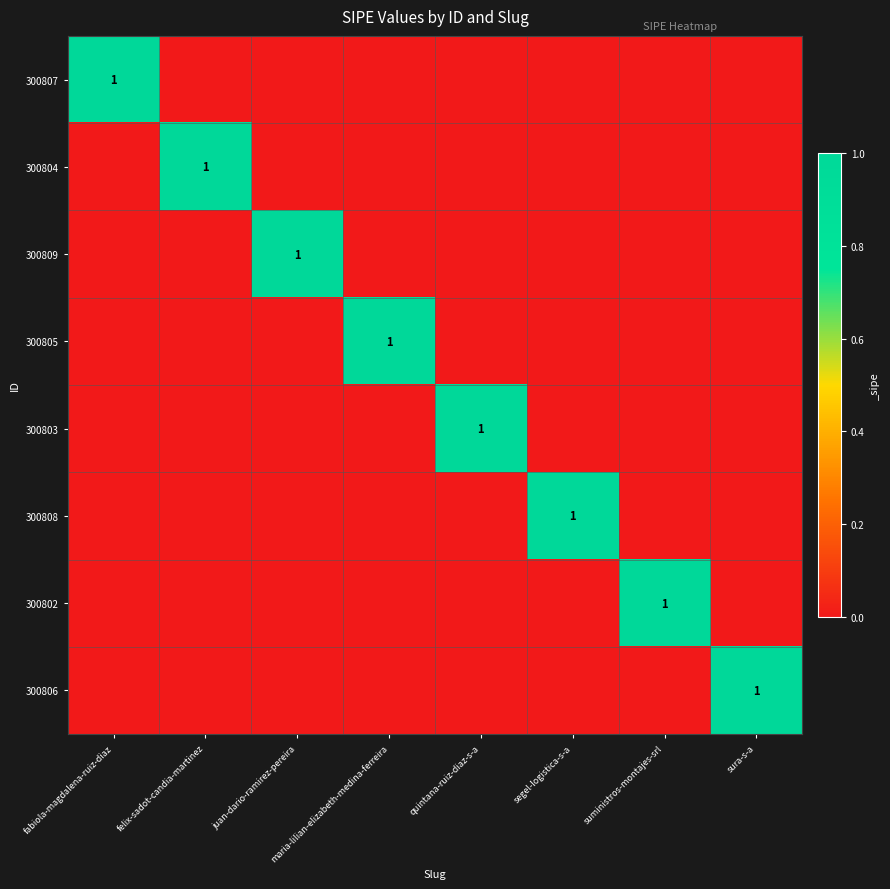

List the series in order of their peak value, lowest first.

300807, 300804, 300809, 300805, 300803, 300808, 300802, 300806